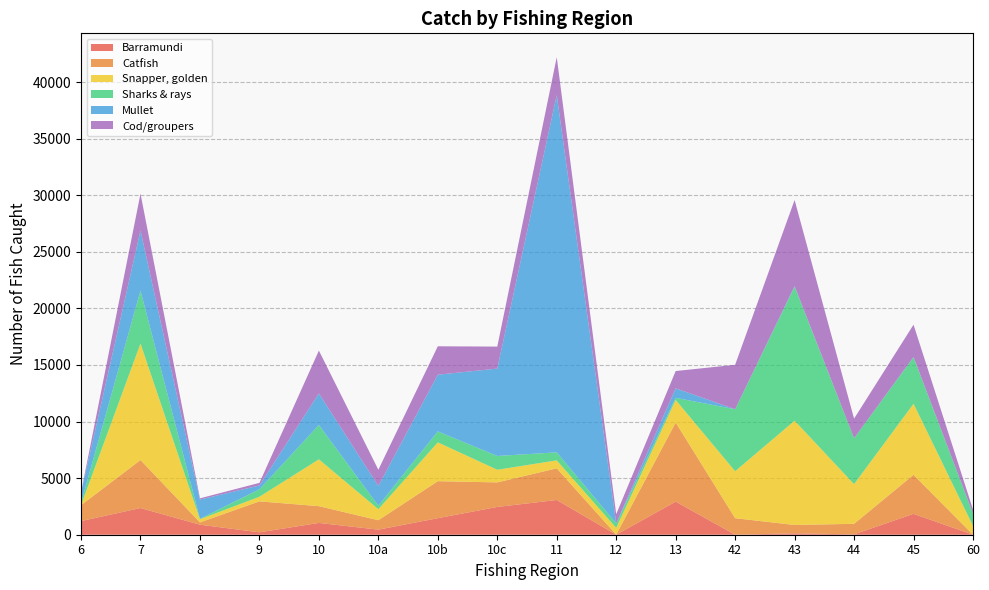

Reading left to right, transcribe all the data shown in this chart.

Barramundi: 6=1207	7=2358	8=886	9=213	10=1044	10a=448	10b=1463	10c=2456	11=3070	12=0	13=2928	42=0	43=125	44=33	45=1845	60=0
Catfish: 6=1403	7=4242	8=204	9=2735	10=1480	10a=833	10b=3269	10c=2169	11=2798	12=12	13=6988	42=1461	43=737	44=931	45=3450	60=0
Snapper, golden: 6=9	7=10295	8=280	9=408	10=4139	10a=975	10b=3432	10c=1116	11=703	12=595	13=1997	42=4152	43=9213	44=3507	45=6279	60=777
Sharks & rays: 6=185	7=4677	8=36	9=659	10=3035	10a=309	10b=970	10c=1220	11=708	12=395	13=183	42=5476	43=11848	44=4056	45=4110	60=1096
Mullet: 6=925	7=5308	8=1696	9=341	10=2787	10a=1747	10b=5008	10c=7722	11=31580	12=0	13=842	42=0	43=46	44=0	45=24	60=0
Cod/groupers: 6=9	7=3260	8=114	9=227	10=3788	10a=1430	10b=2512	10c=1943	11=3343	12=812	13=1529	42=3929	43=7612	44=1732	45=2854	60=353